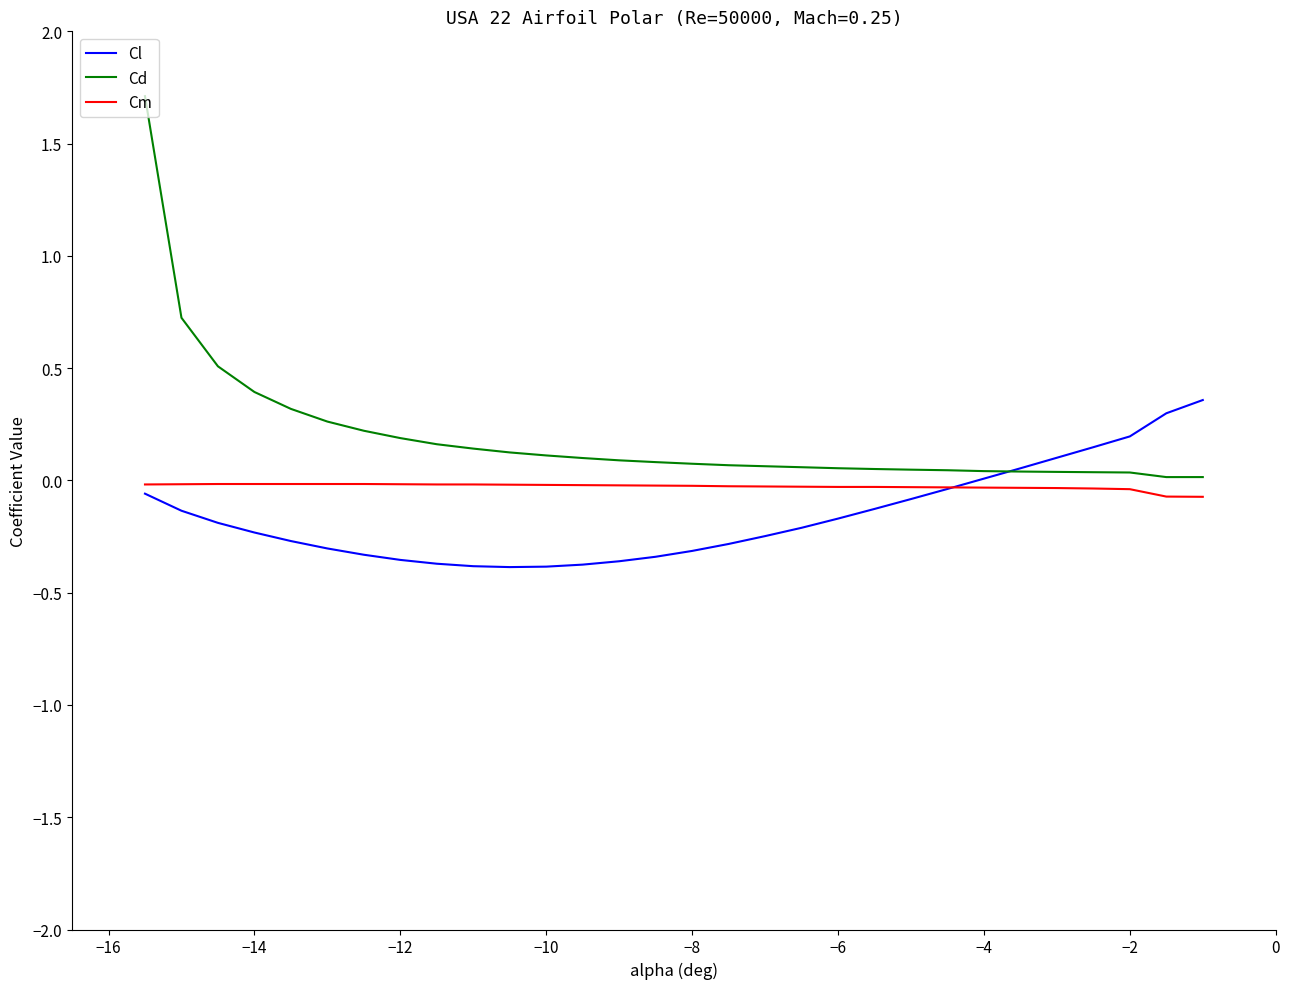

List the series in order of their overall mean, highest first.

Cd, Cm, Cl